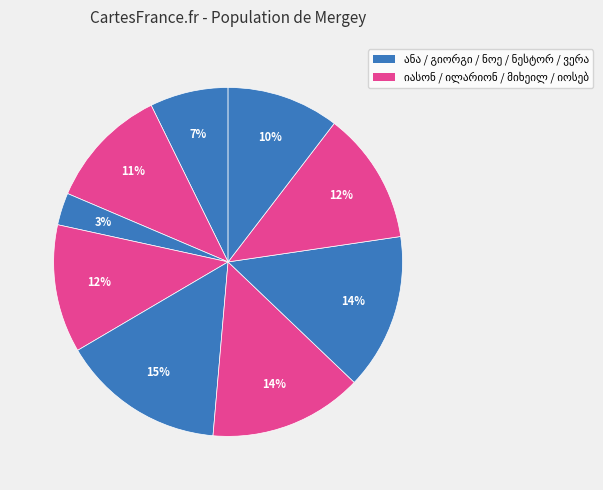

True or false: მიხეილ ფრიდონის ძე გაჩეჩილაძე accounts for 7% of the total.

False